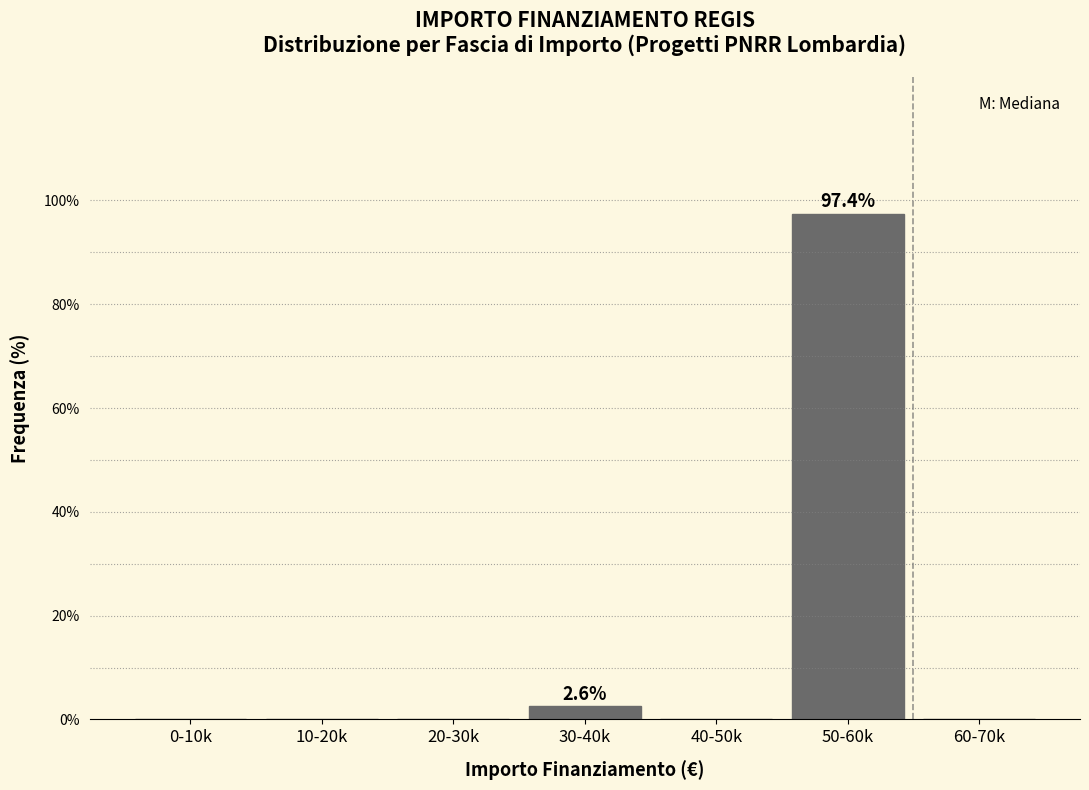

Reading right to left, transcribe all the data shown in this chart.

60-70k=0.0	50-60k=97.4	40-50k=0.0	30-40k=2.6	20-30k=0.0	10-20k=0.0	0-10k=0.0